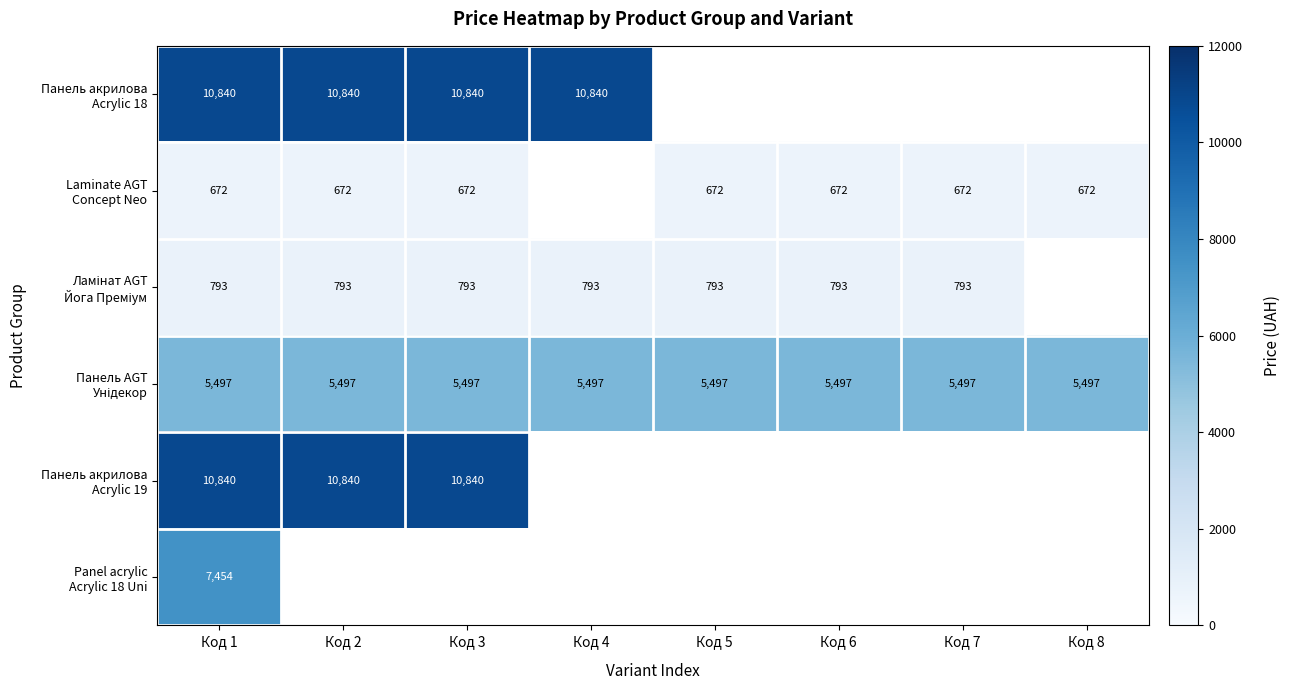

At how many categories does at least one series exceed 3297?

8